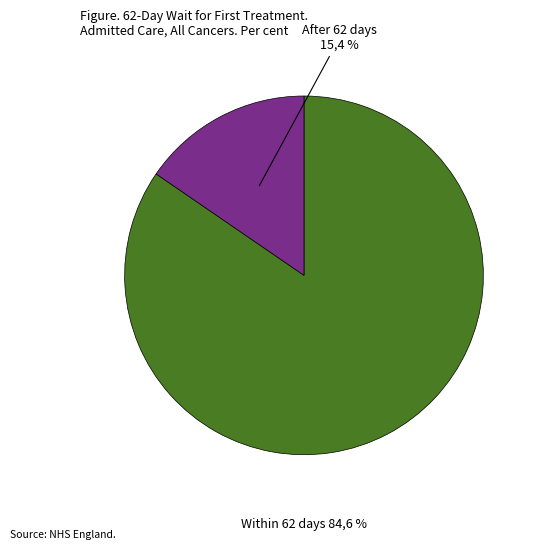

Is there a majority slice in this chart?

Yes